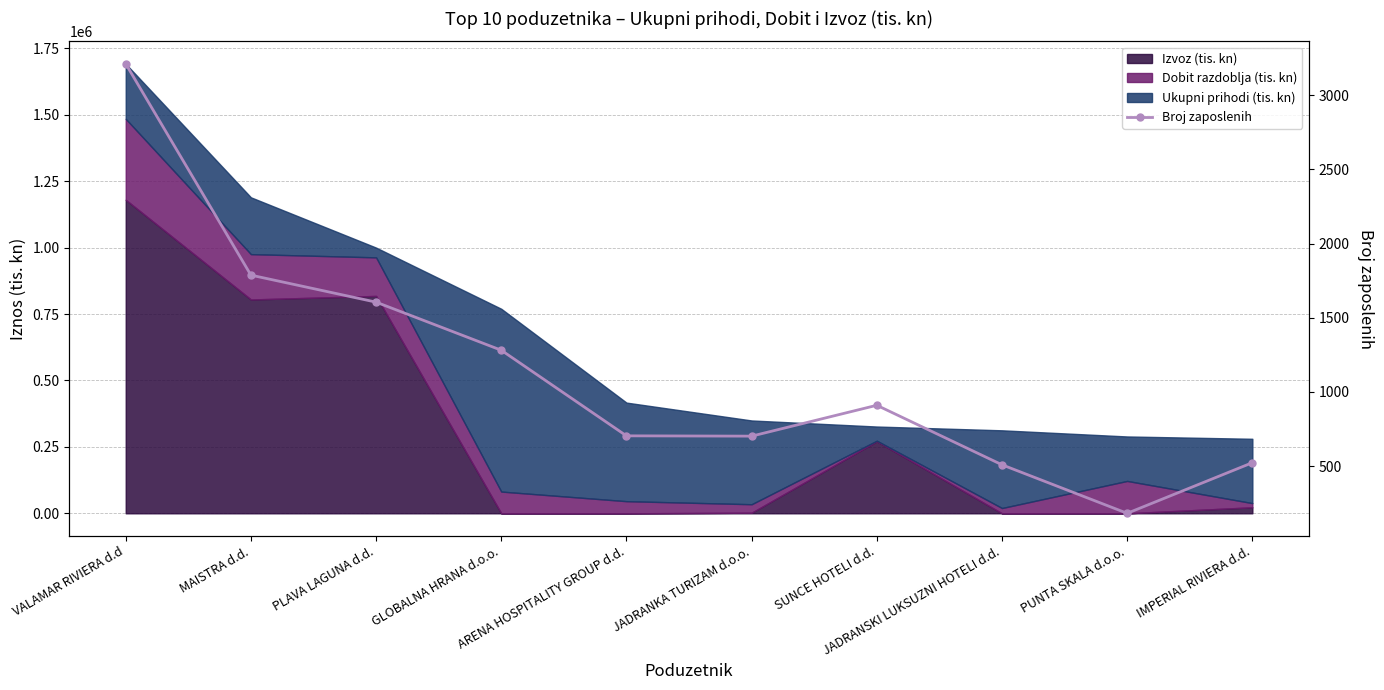

Reading left to right, transcribe all the data shown in this chart.

VALAMAR RIVIERA d.d=3211	MAISTRA d.d.=1787	PLAVA LAGUNA d.d.=1605	GLOBALNA HRANA d.o.o.=1281	ARENA HOSPITALITY GROUP d.d.=704	JADRANKA TURIZAM d.o.o.=702	SUNCE HOTELI d.d.=910	JADRANSKI LUKSUZNI HOTELI d.d.=509	PUNTA SKALA d.o.o.=182	IMPERIAL RIVIERA d.d.=523